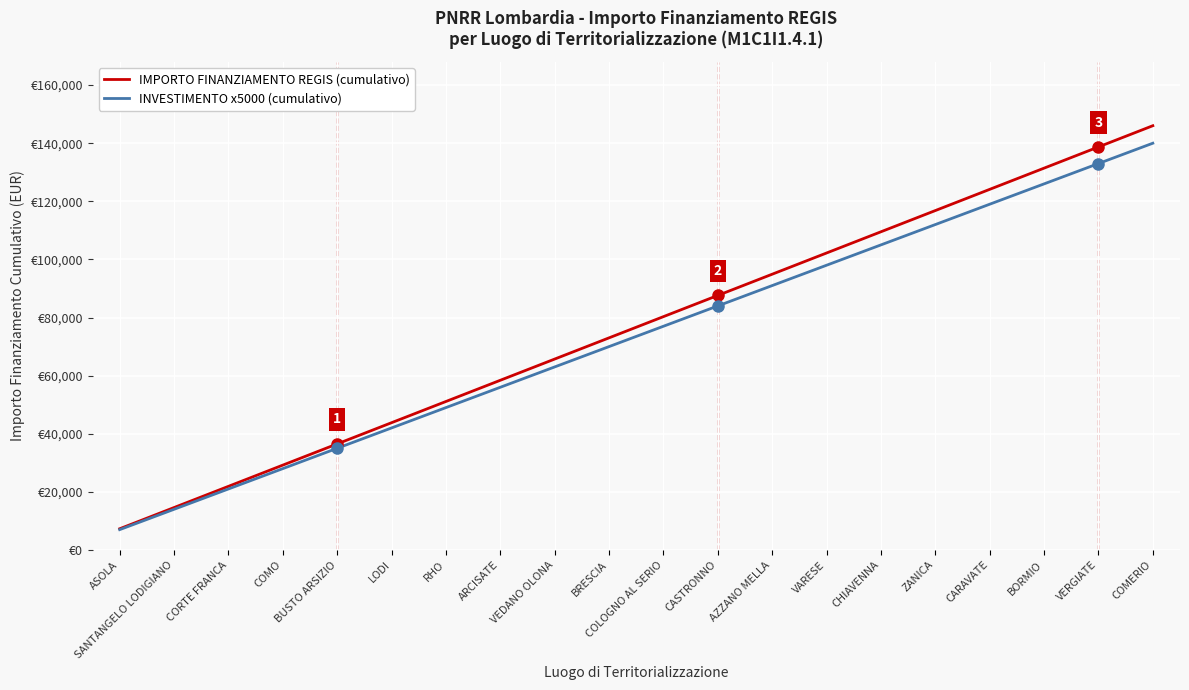

What are all the series names shown in the legend?

IMPORTO FINANZIAMENTO REGIS (cumulativo), INVESTIMENTO x5000 (cumulativo)